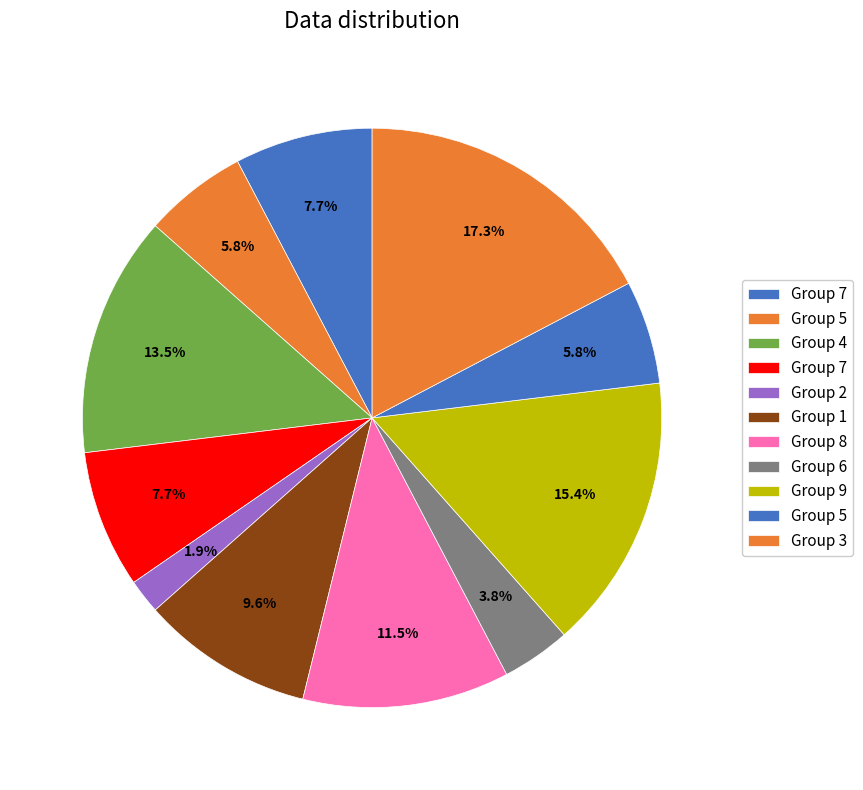

How many segments does this pie chart have?

11